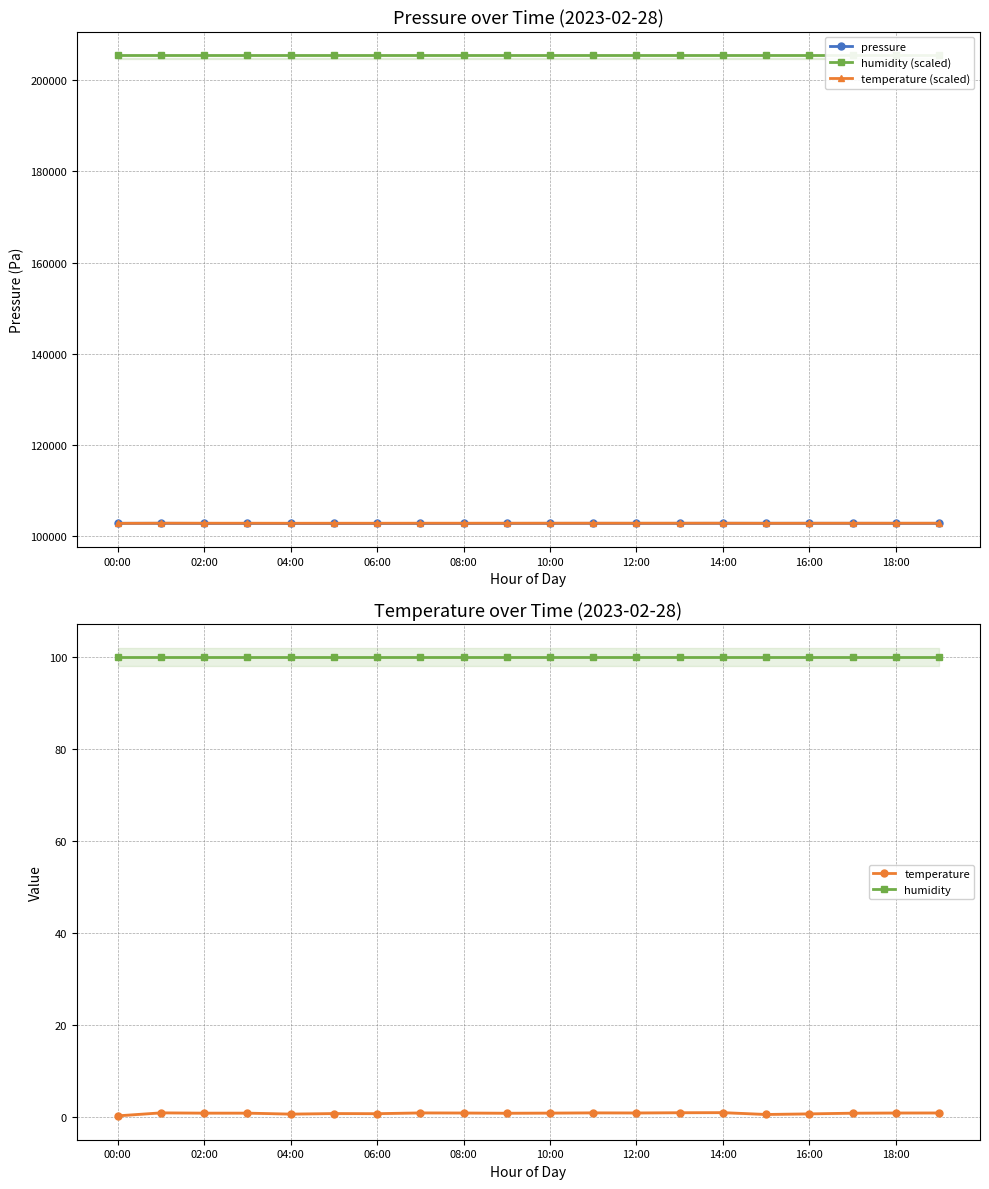

Is it true that temperature (scaled) equals 139472.6 at 14:00?

False